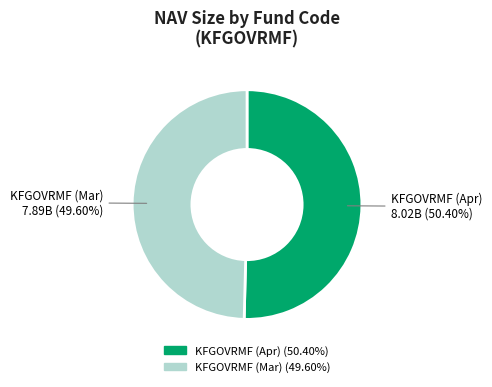

Is there a majority slice in this chart?

Yes